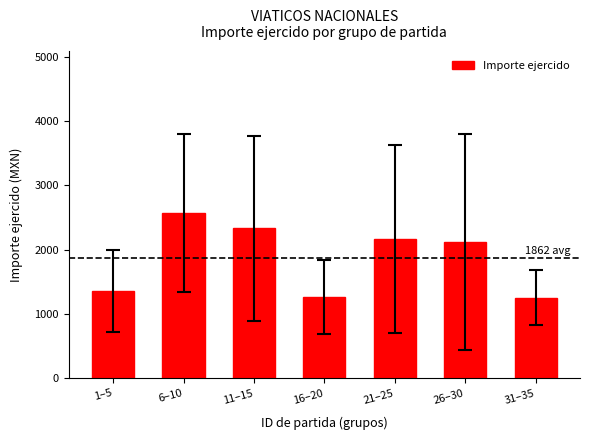

Approximately how many times larger is the value at 11–15 compared to 16–20?

1.8